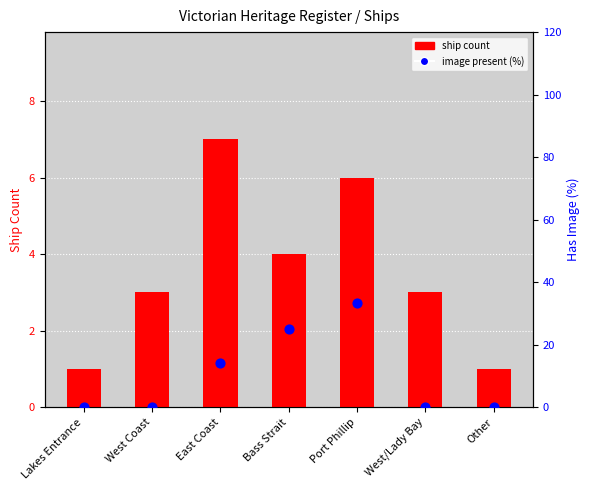

At which category is the sum across all series the highest?

Port Phillip